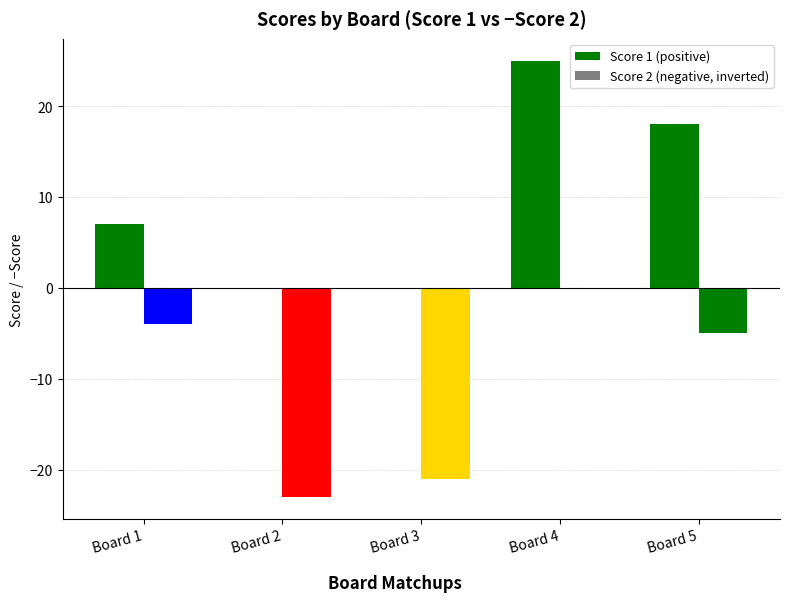

What is the difference between the Score 1 values at Board 3 and Board 5?

18